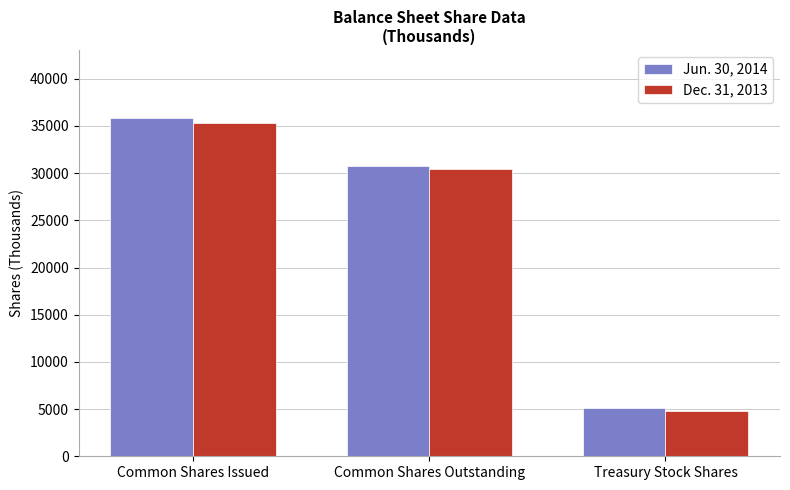

What is the value of the Jun. 30, 2014 bar at the 2nd from the left?

30786